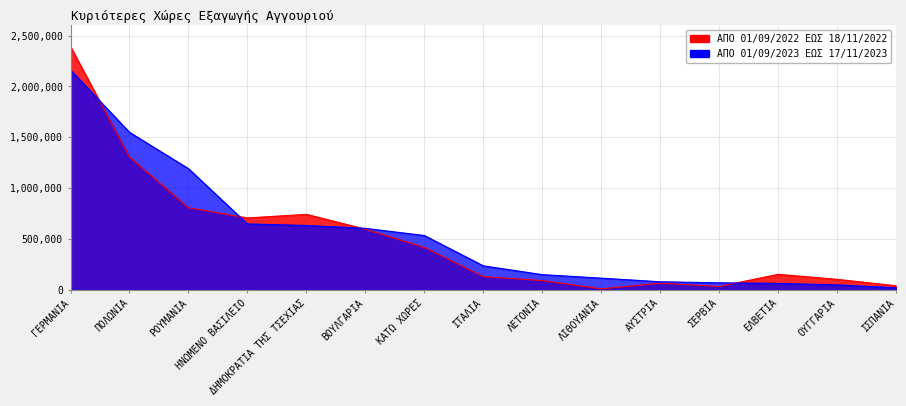

Rank the series by their maximum value, from lowest to highest.

ΑΠΟ 01/09/2023 ΕΩΣ 17/11/2023, ΑΠΟ 01/09/2022 ΕΩΣ 18/11/2022